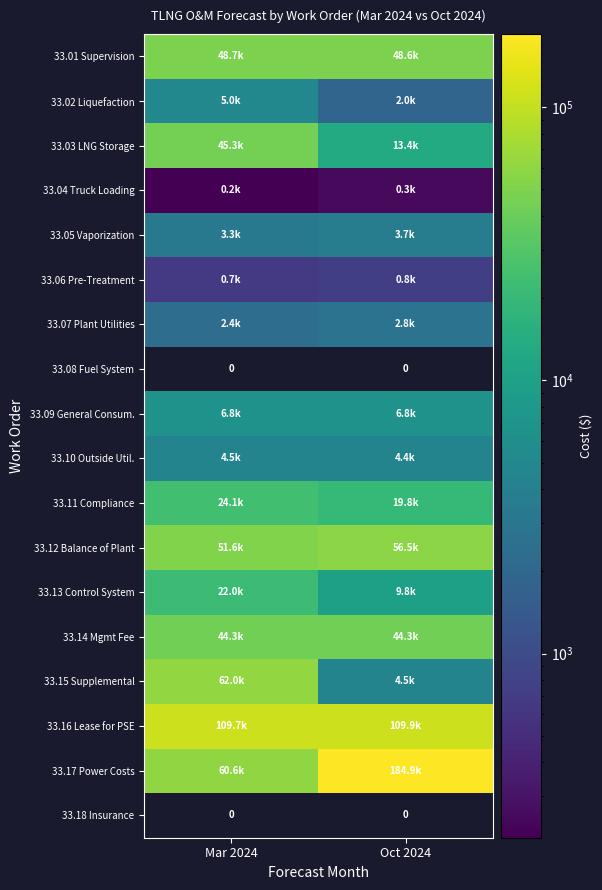

What is the difference between the maximum and minimum values in the 33.05 Vaporization series?

367.5